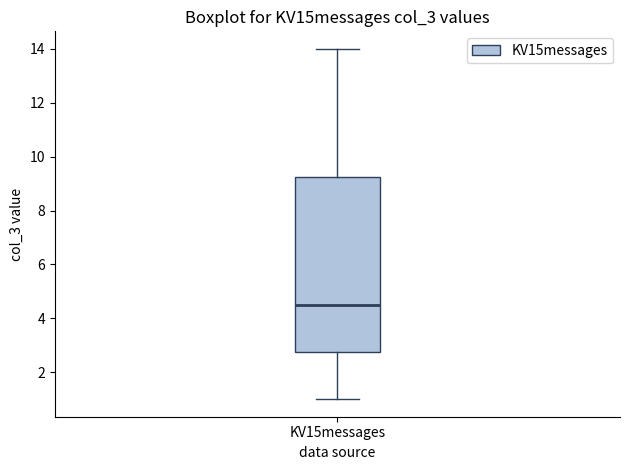

Transcribe this box plot: give where the median line is, the range the box spans, and where the two whiskers end, as read against the y-axis. The values are not printed on the chart, so give them approximately, as read against the axis.

median 4.6, box 2.8 to 9.2, whiskers 1.0 to 14.0